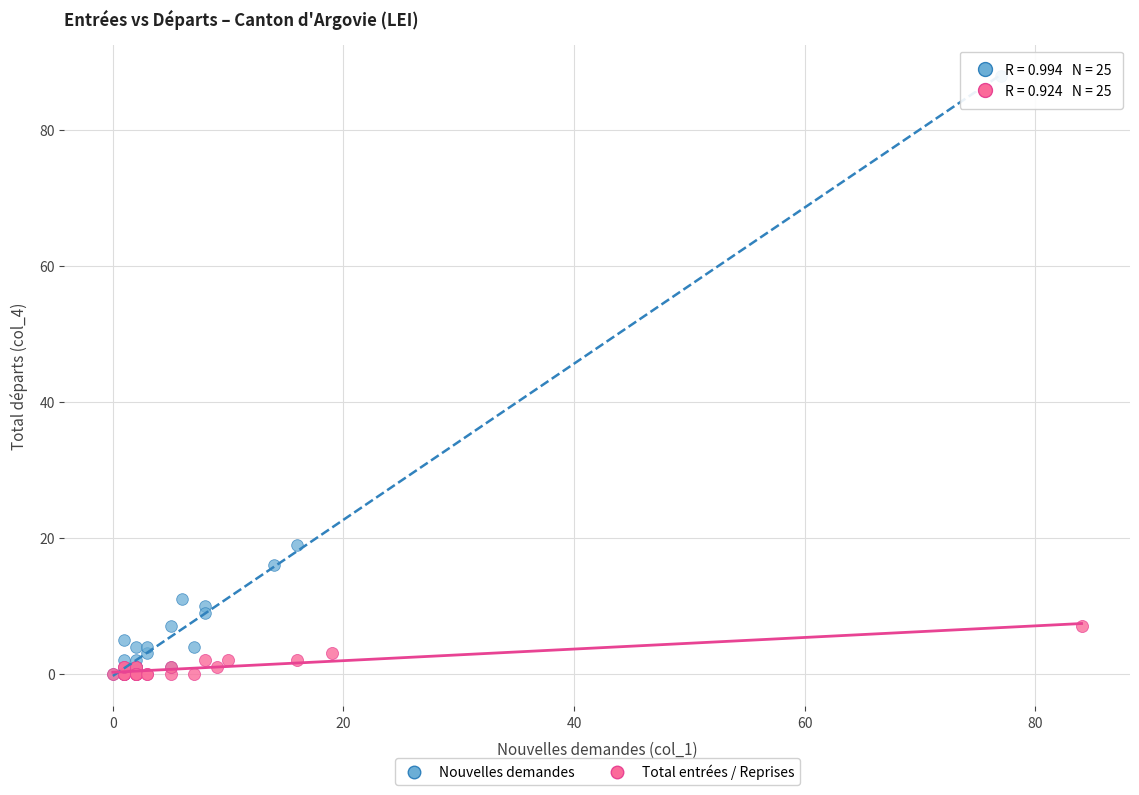

Which series reaches the maximum Y coordinate?

Nouvelles demandes